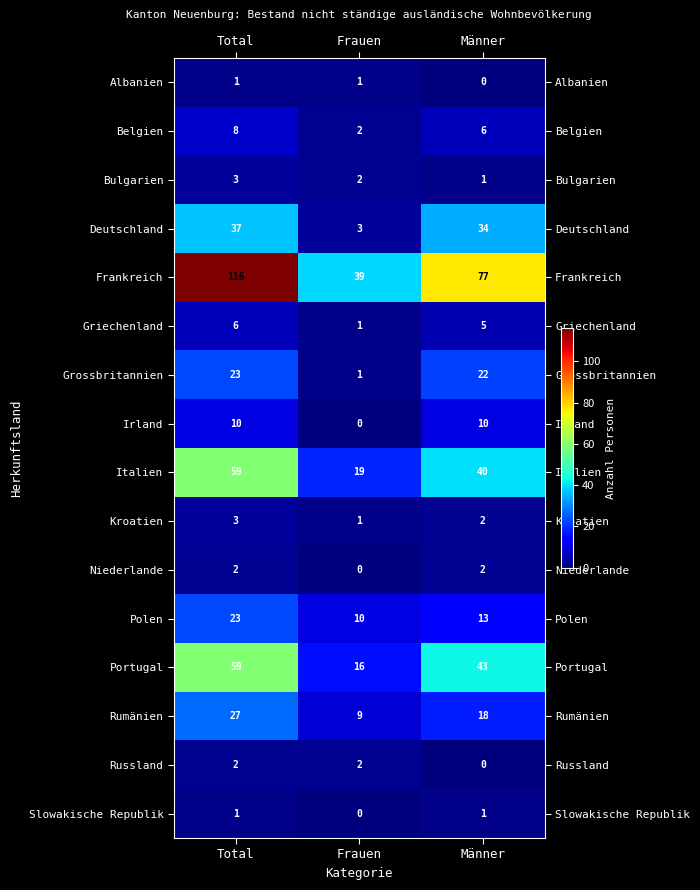

At which category is the sum across all series the highest?

Total